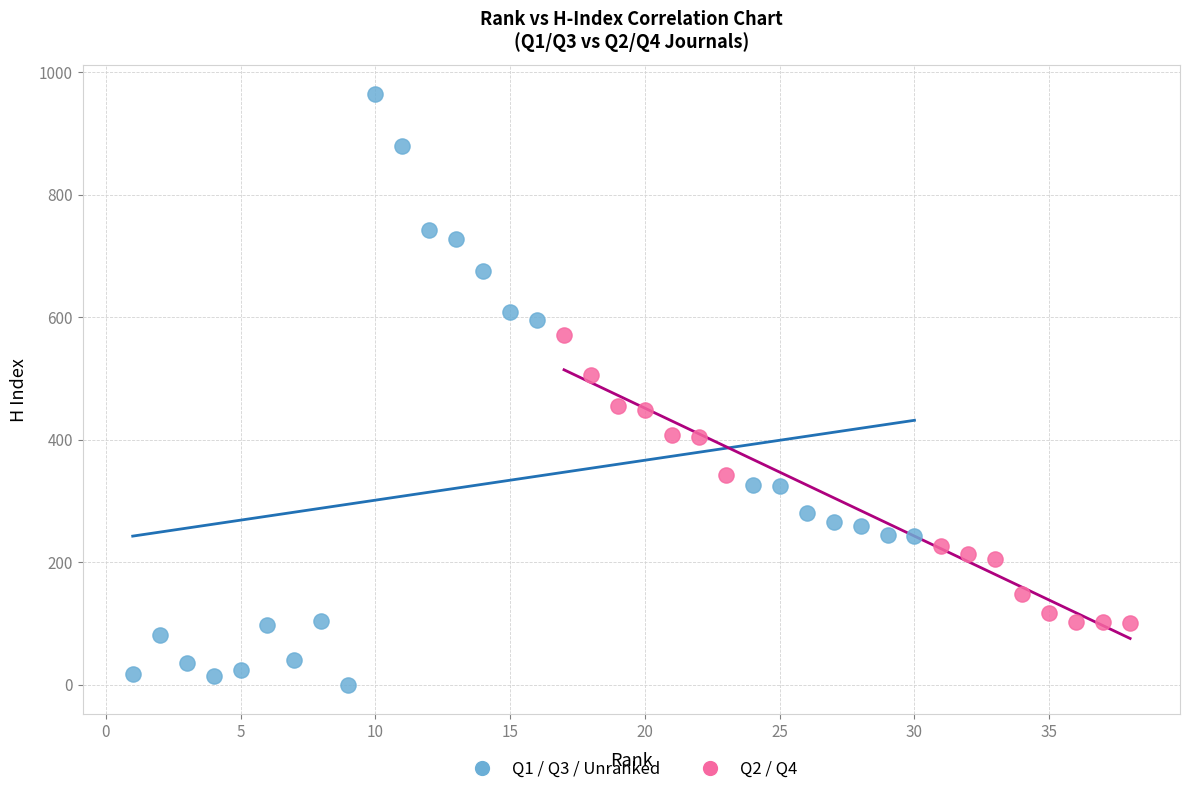

Which series has the widest spread of Y values?

Q1 / Q3 / Unranked